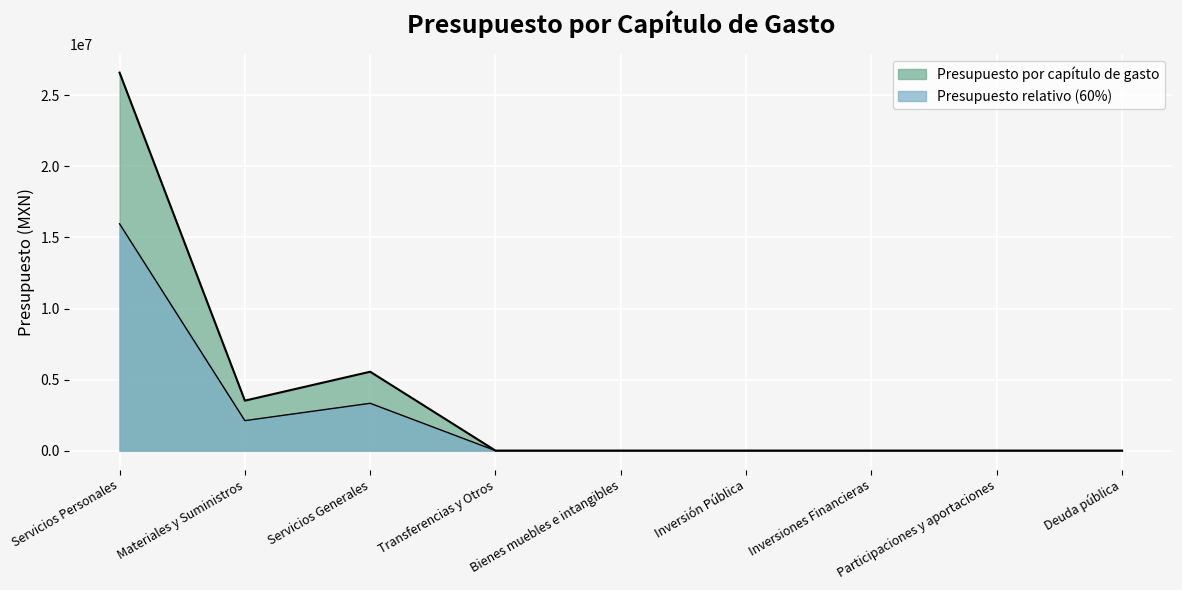

What is the greatest value displayed?

26598495